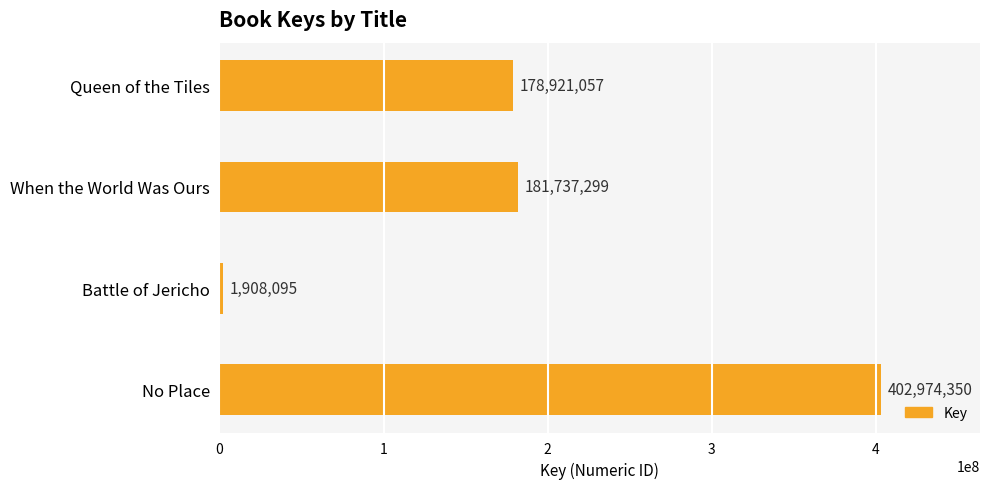

Rank the categories by value from highest to lowest.

No Place, When the World Was Ours, Queen of the Tiles, Battle of Jericho